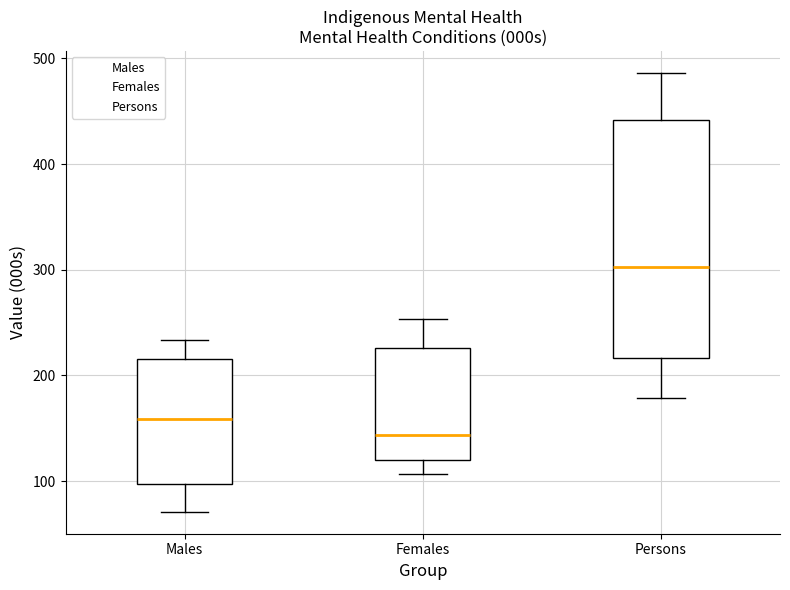

Which box has the highest median line?

Persons